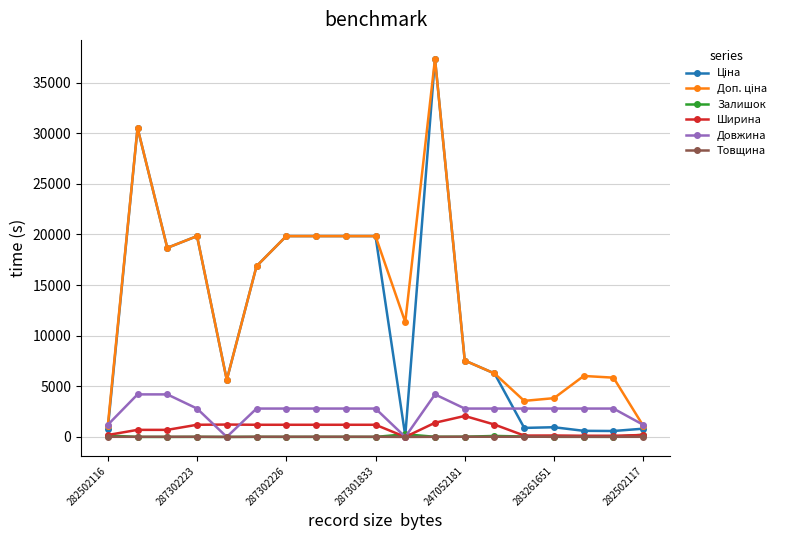

What is the maximum value shown in the chart?

37343.0